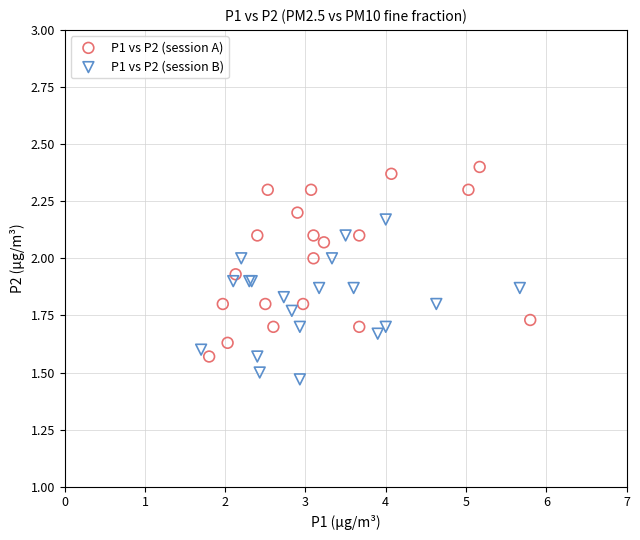

Which series reaches the minimum Y coordinate?

P1 vs P2 (session B)